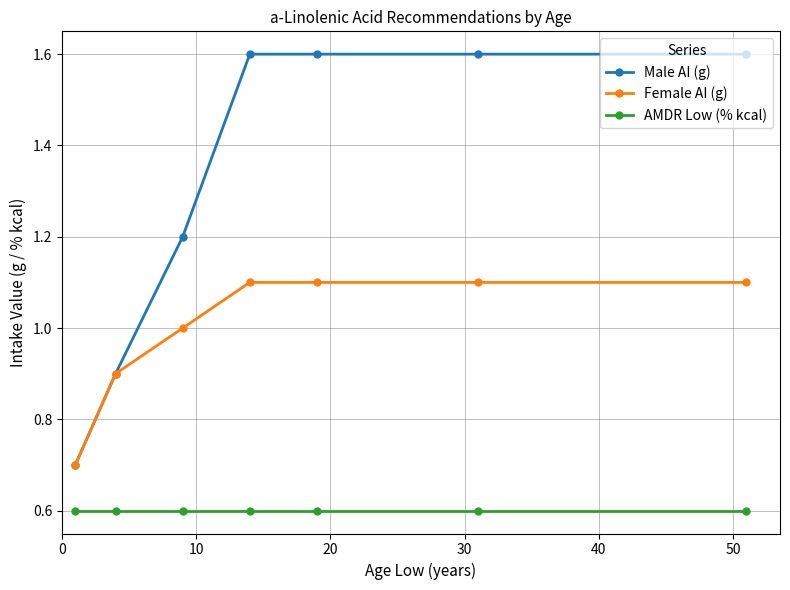

Rank the series by their average value, from lowest to highest.

AMDR Low (% kcal), Female AI (g), Male AI (g)